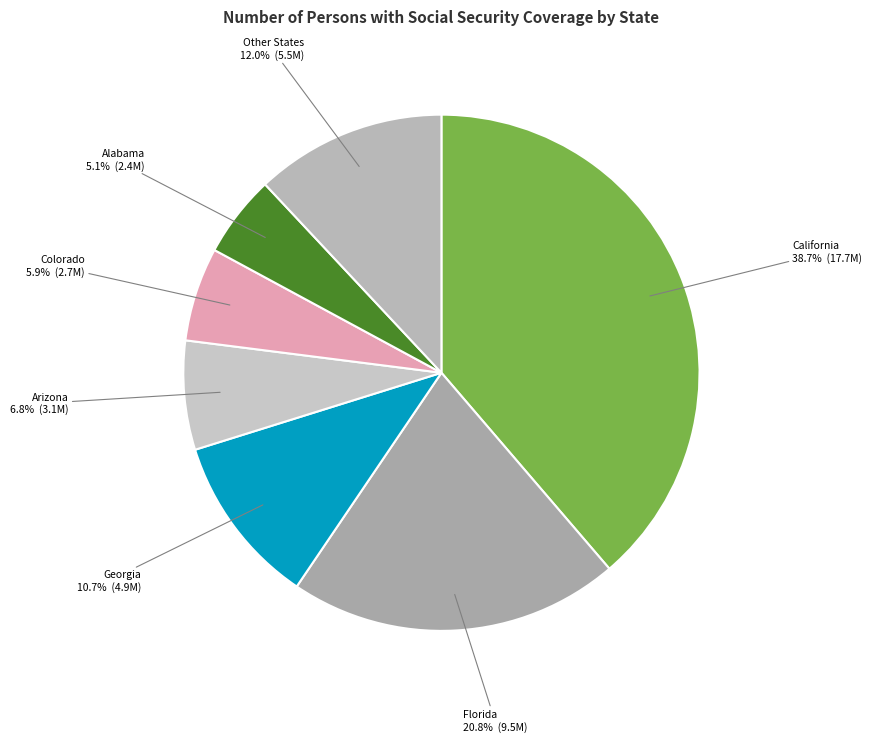

To the nearest percent, what is the difference between the largest and smallest slice percentages?

34%